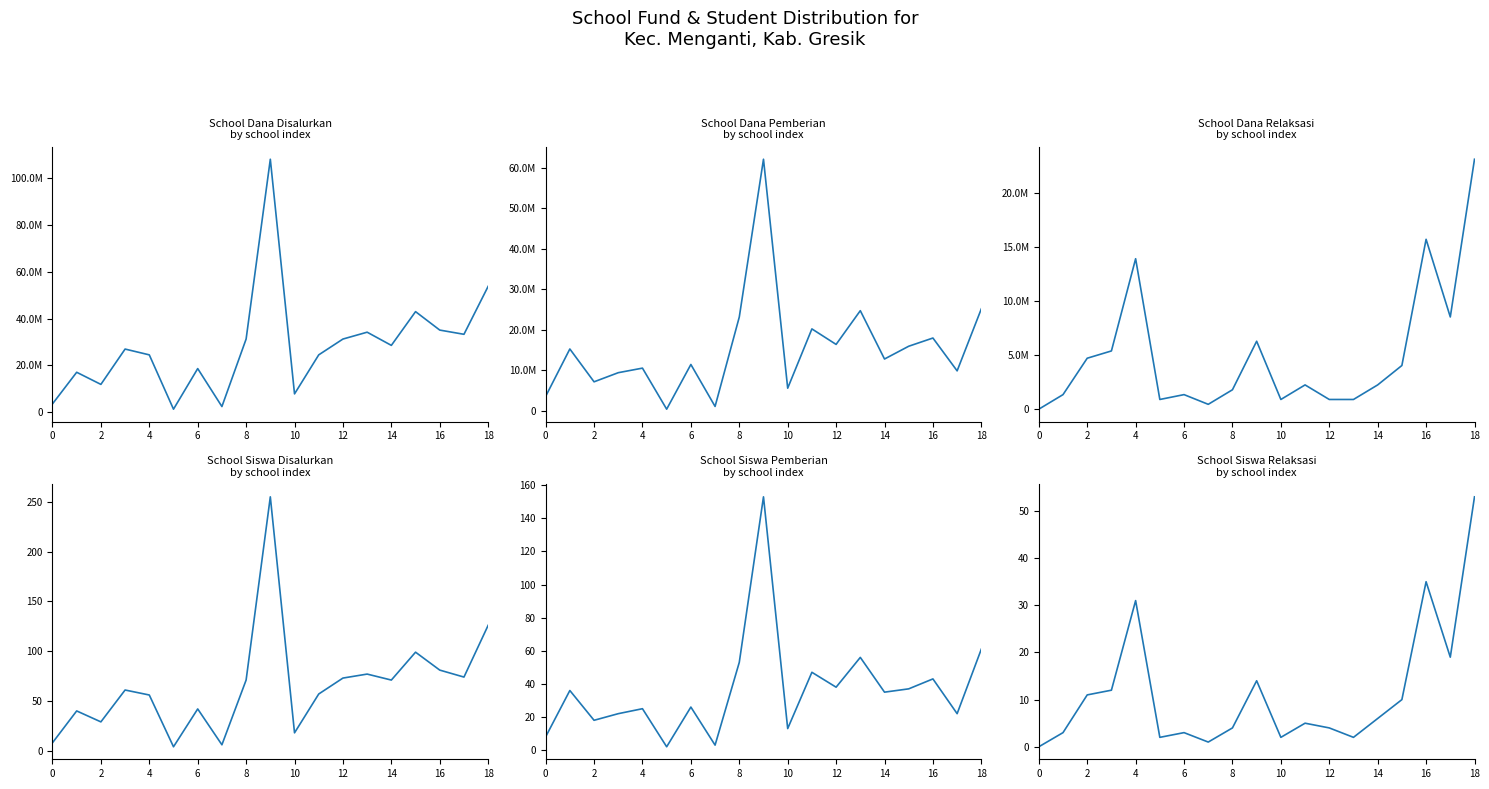

Is this an area chart (filled region under the line)?

No